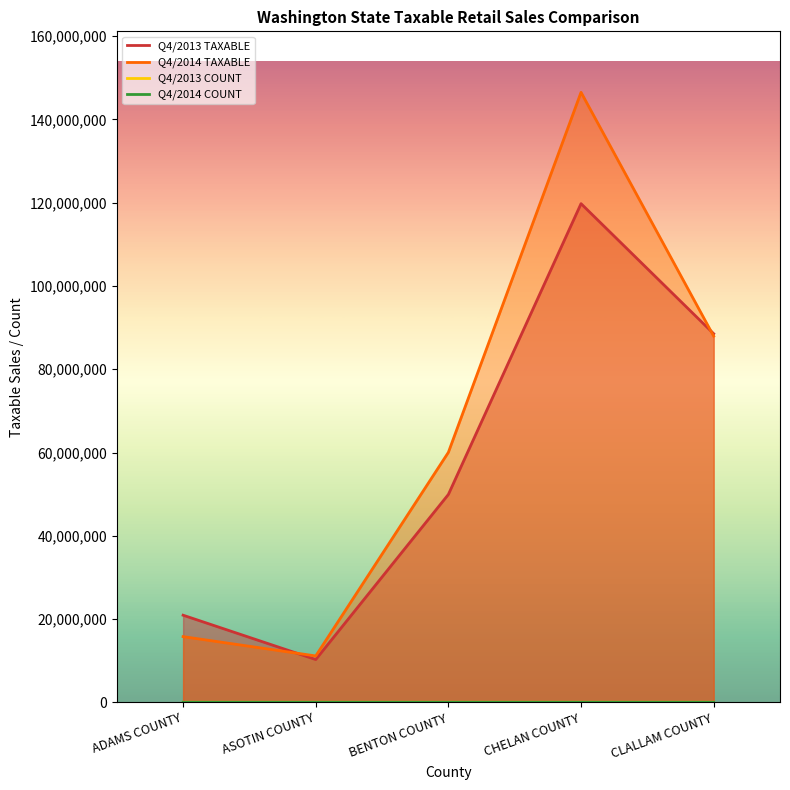

How many categories are shown in the chart?

5